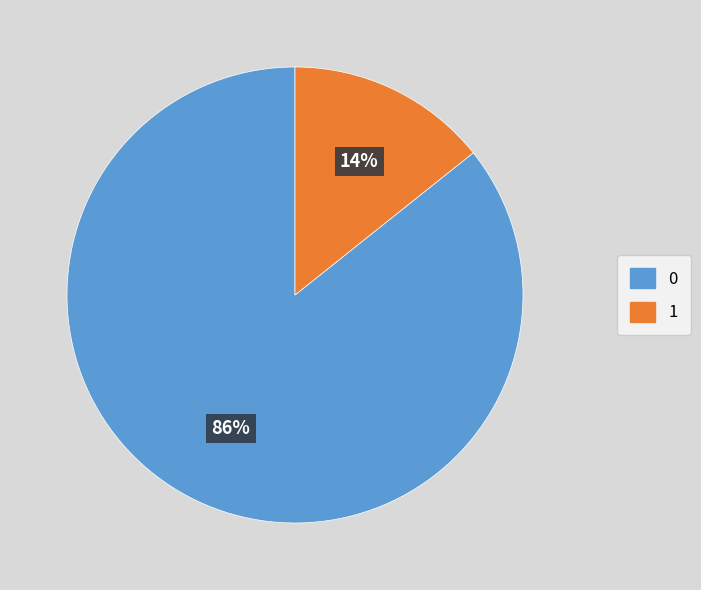

Is 1 the majority of the pie?

No